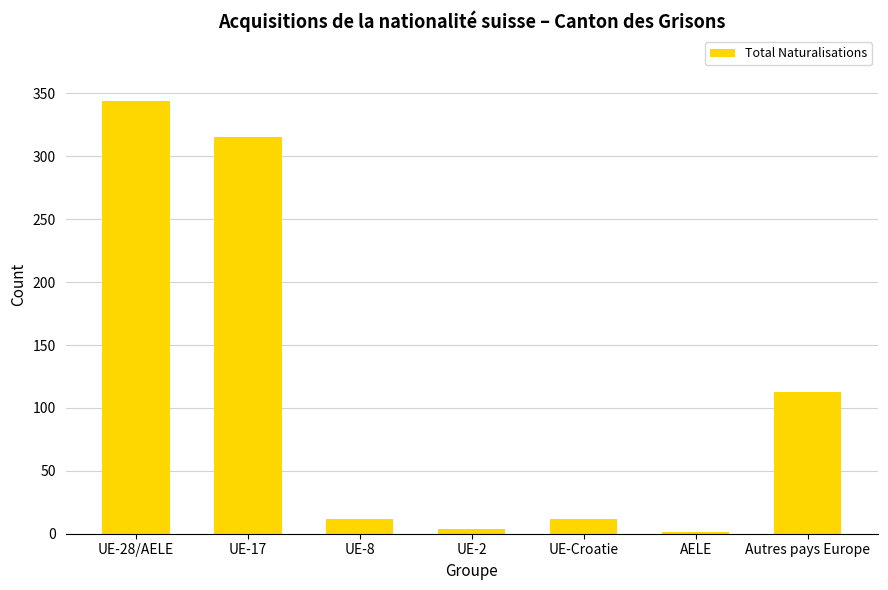

Where is the data nearest to the value 172?

Autres pays Europe